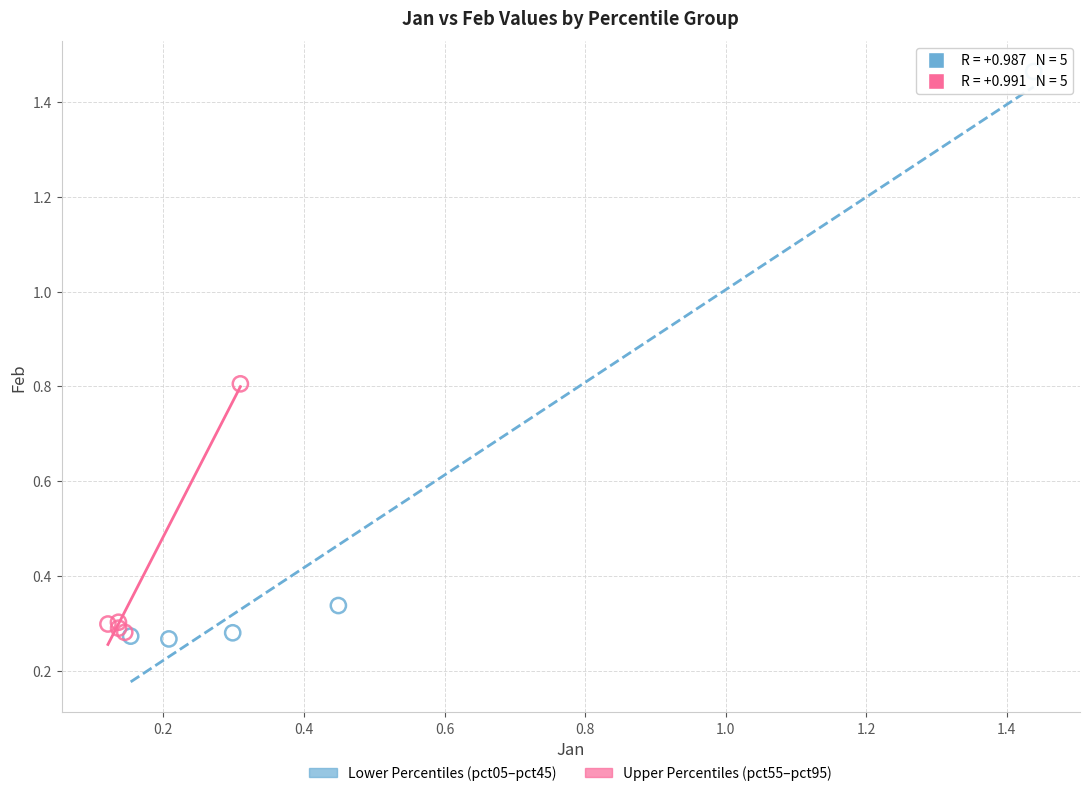

What are all the series names shown in the legend?

Lower Percentiles (pct05–pct45), Upper Percentiles (pct55–pct95)